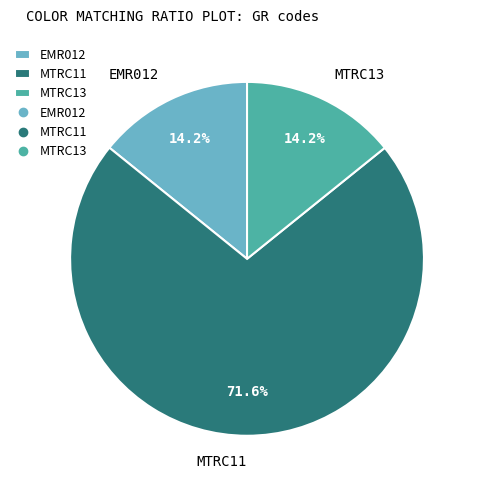

Count the number of slices in the pie.

3